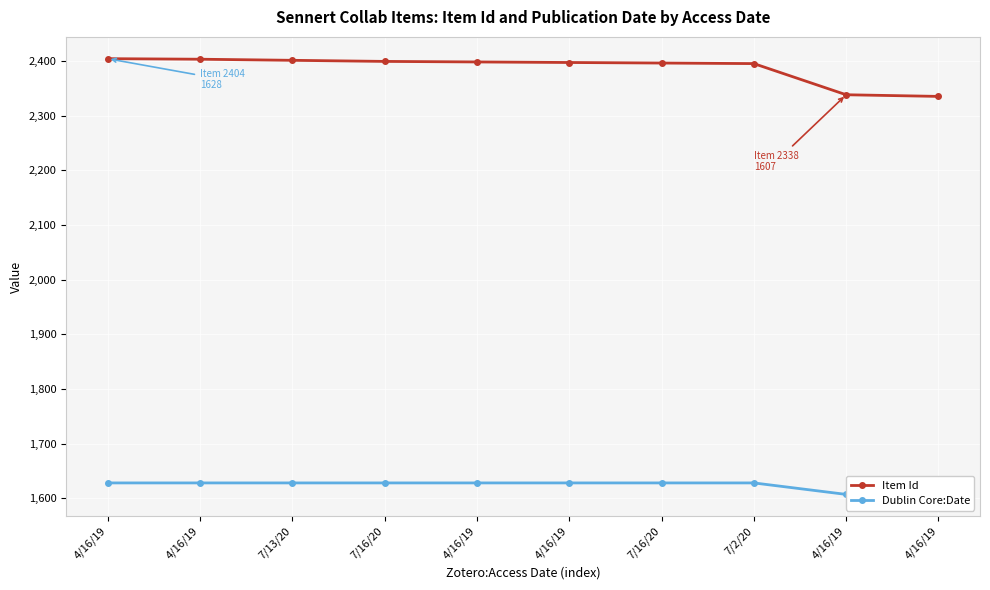

True or false: Item Id and Dublin Core:Date intersect in this chart.

False